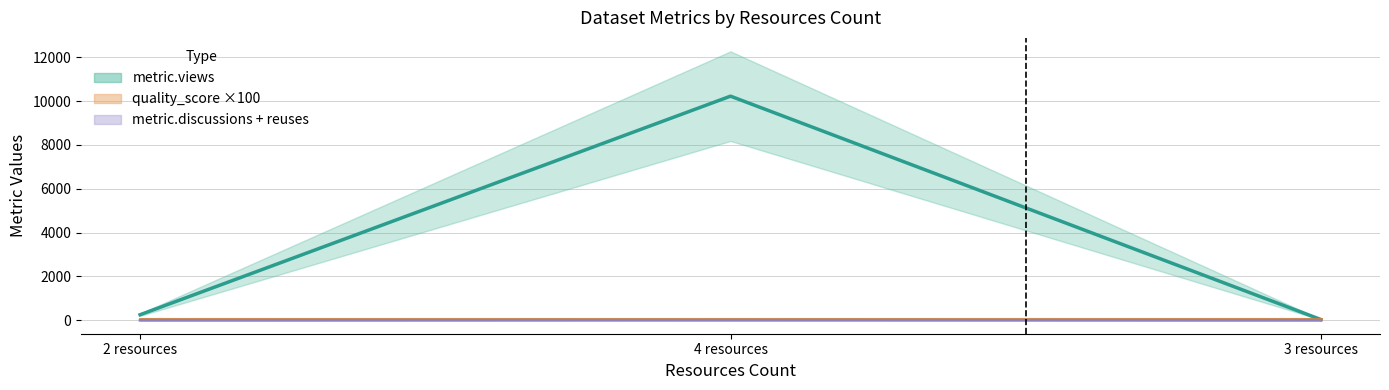

How many values in metric.discussions + reuses (line) are above zero?

1